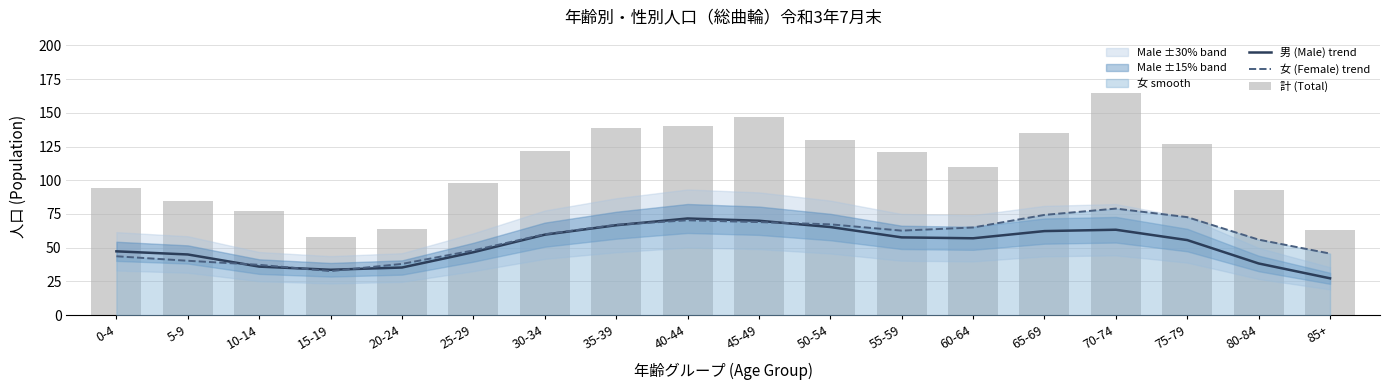

Which has a higher value, 60-64 or 40-44?

40-44